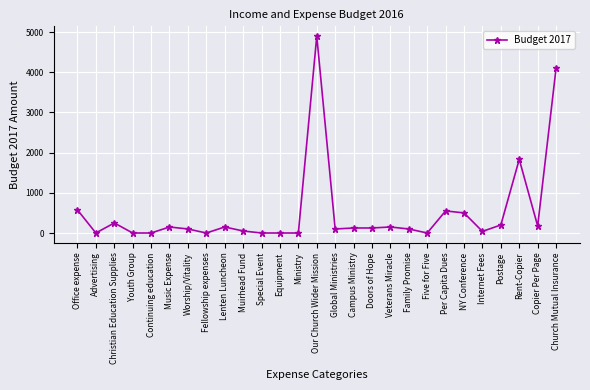

Where is the first local minimum?

Advertising